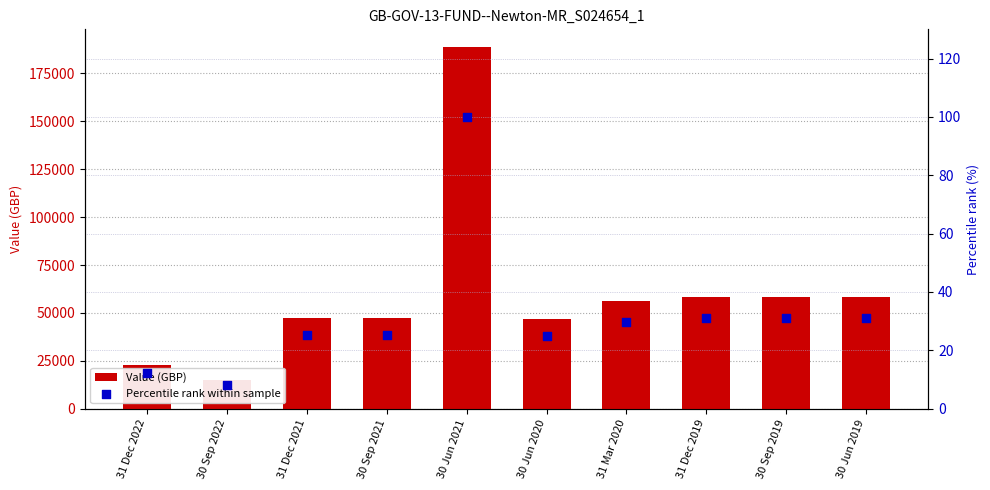

Which series reaches the minimum Y coordinate?

Percentile rank within sample